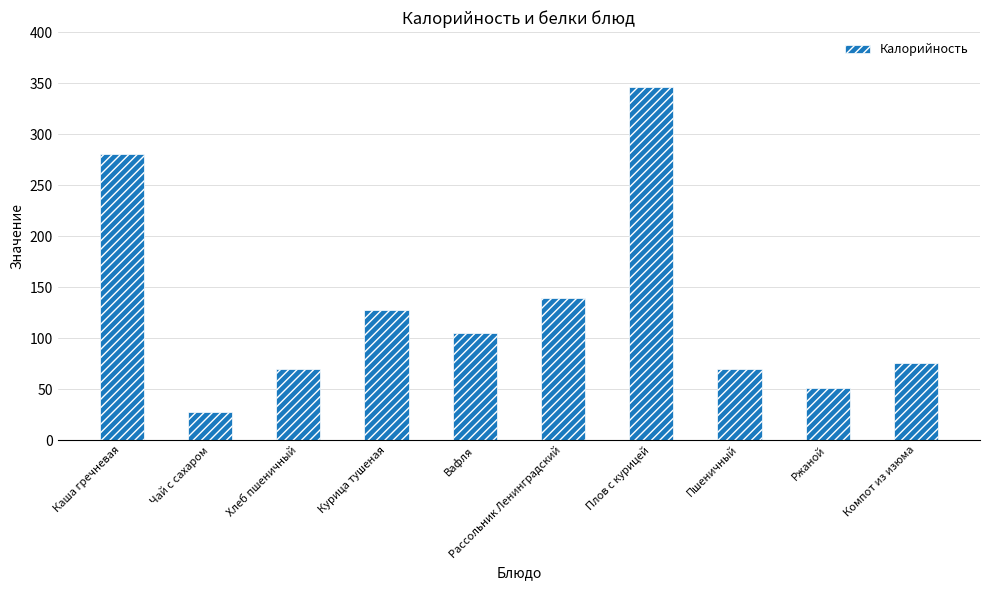

Where is the data nearest to the value 186?

Рассольник Ленинградский